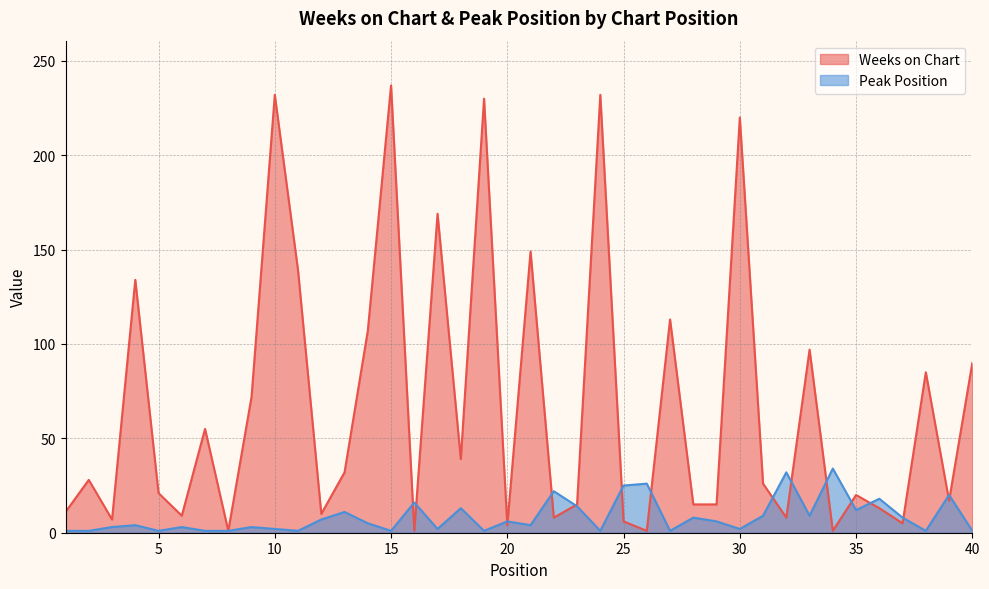

Reading left to right, what are all the values shown in this chart?

Weeks on Chart: 1=11	2=28	3=7	4=134	5=21	6=9	7=55	8=1	9=72	10=232	11=139	12=10	13=32	14=107	15=237	16=1	17=169	18=39	19=230	20=4	21=149	22=8	23=15	24=232	25=6	26=1	27=113	28=15	29=15	30=220	31=26	32=8	33=97	34=1	35=20	36=13	37=5	38=85	39=17	40=90
Peak Position: 1=1	2=1	3=3	4=4	5=1	6=3	7=1	8=1	9=3	10=2	11=1	12=7	13=11	14=5	15=1	16=16	17=2	18=13	19=1	20=6	21=4	22=22	23=14	24=1	25=25	26=26	27=1	28=8	29=6	30=2	31=9	32=32	33=9	34=34	35=12	36=18	37=8	38=1	39=20	40=1